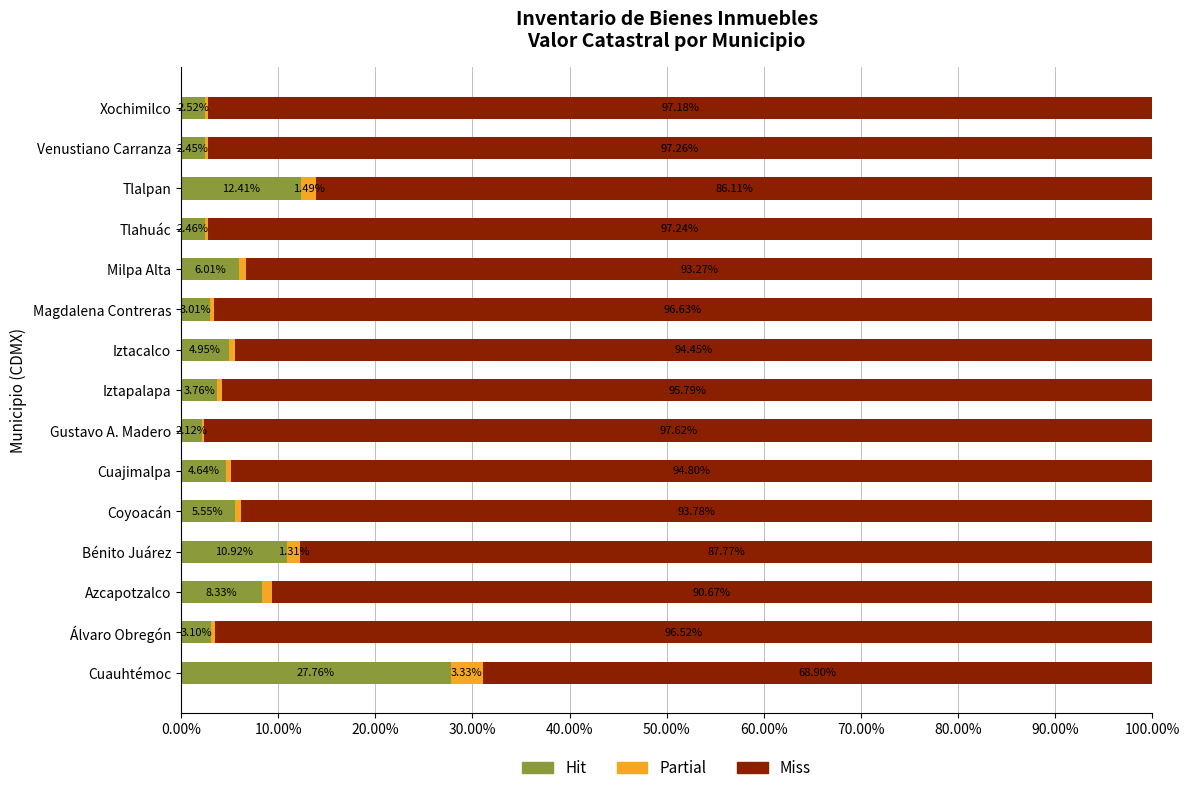

How many categories are shown in the chart?

15